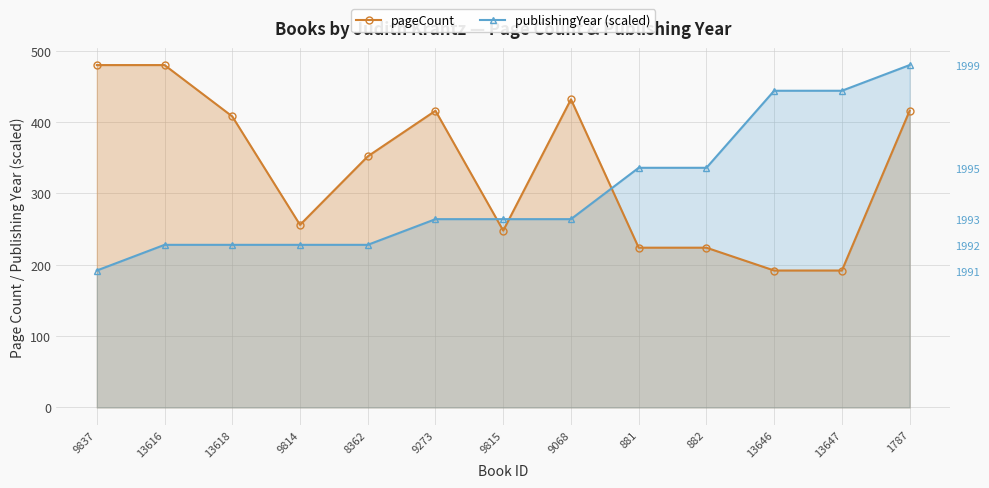

After their last crossing, which series has the higher values: publishingYear (scaled) or pageCount?

publishingYear (scaled)